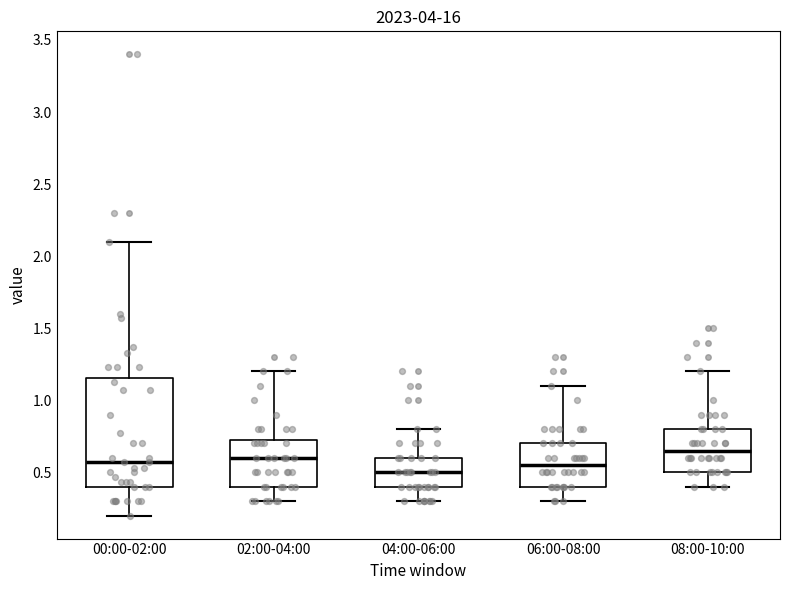

Which box is the tallest, from its lower edge to its upper edge?

00:00-02:00